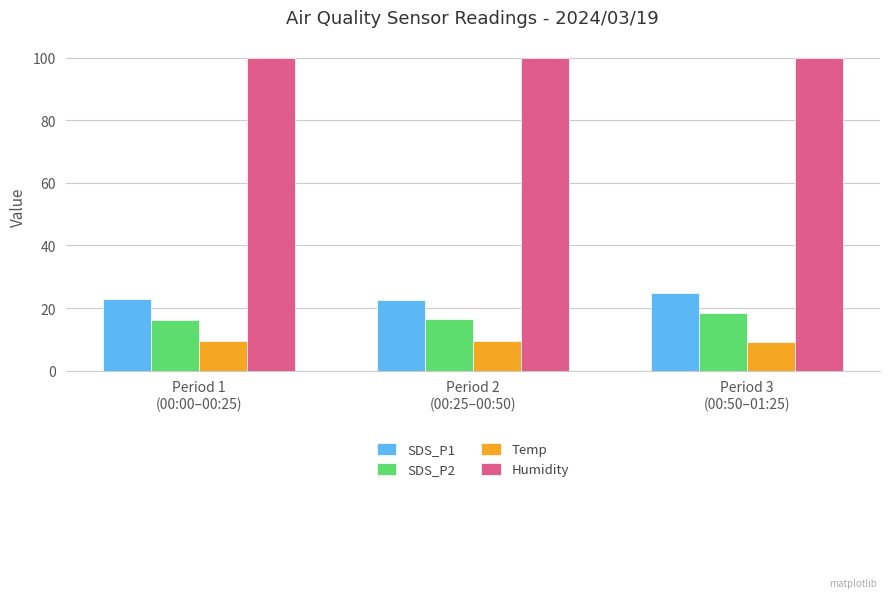

What is the spread (max minus min) of values at Period 1
(00:00–00:25)?

90.3